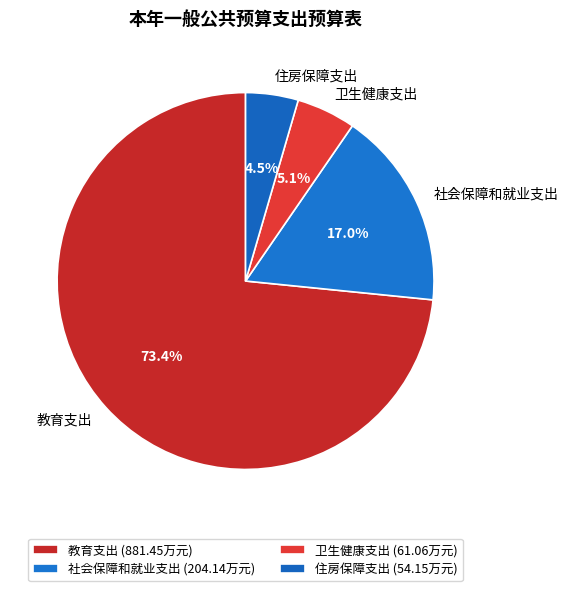

To the nearest percent, what is the difference between the 教育支出 and 社会保障和就业支出 slice percentages?

56%